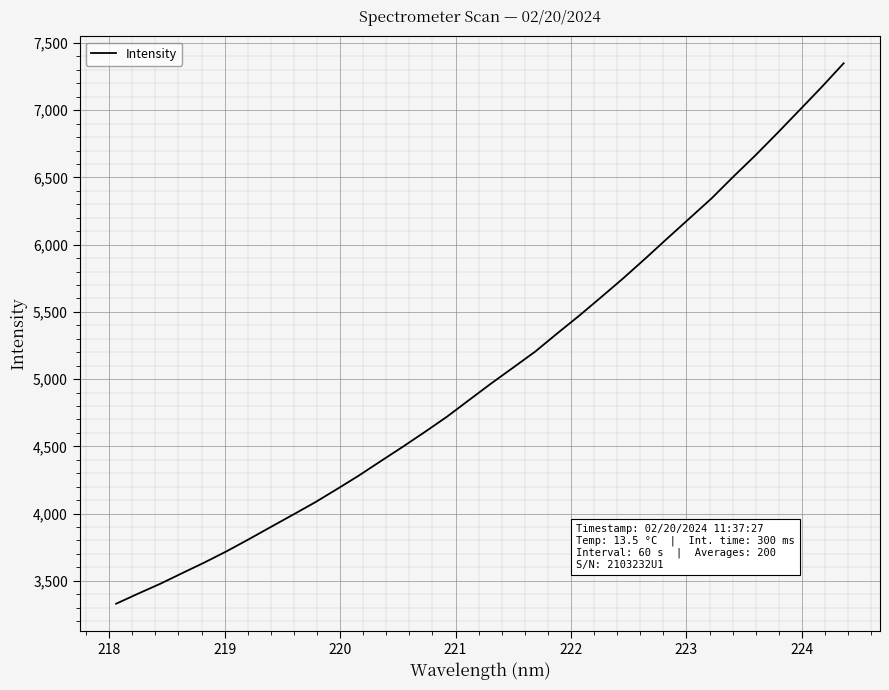

What is the maximum value shown in the chart?

7349.3